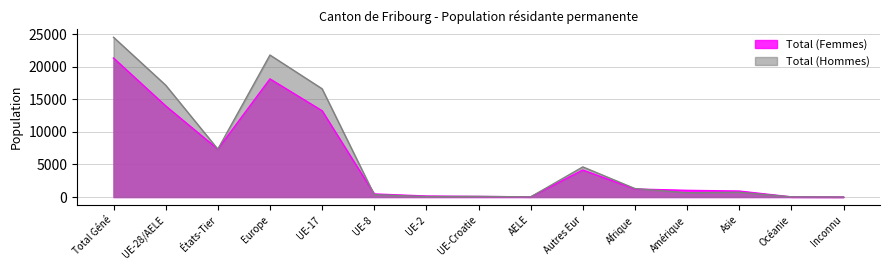

Rank the series by their maximum value, from highest to lowest.

Total (Hommes), Total (Femmes)